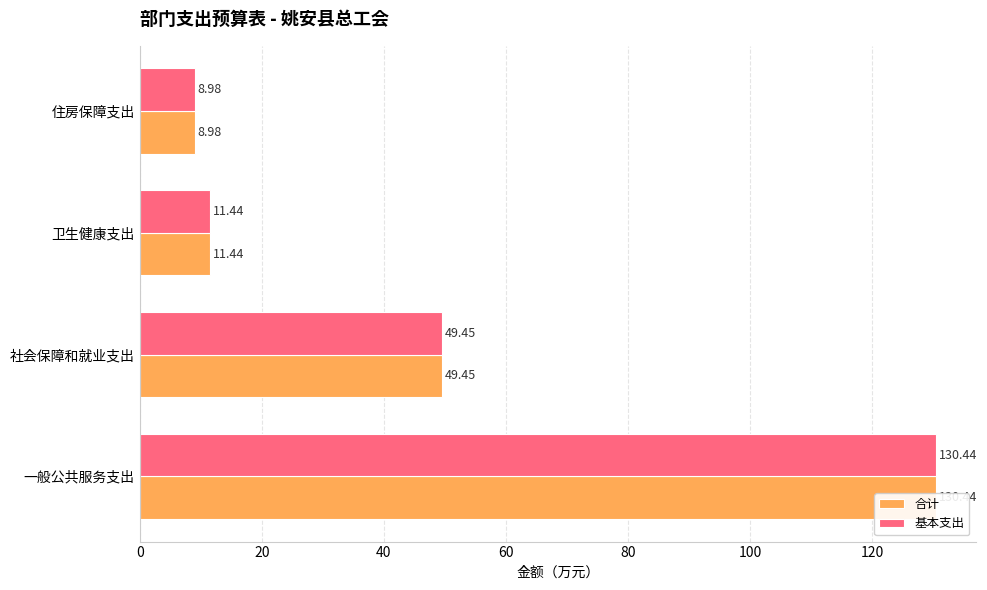

What is the lowest value of the 基本支出 series?

9.0